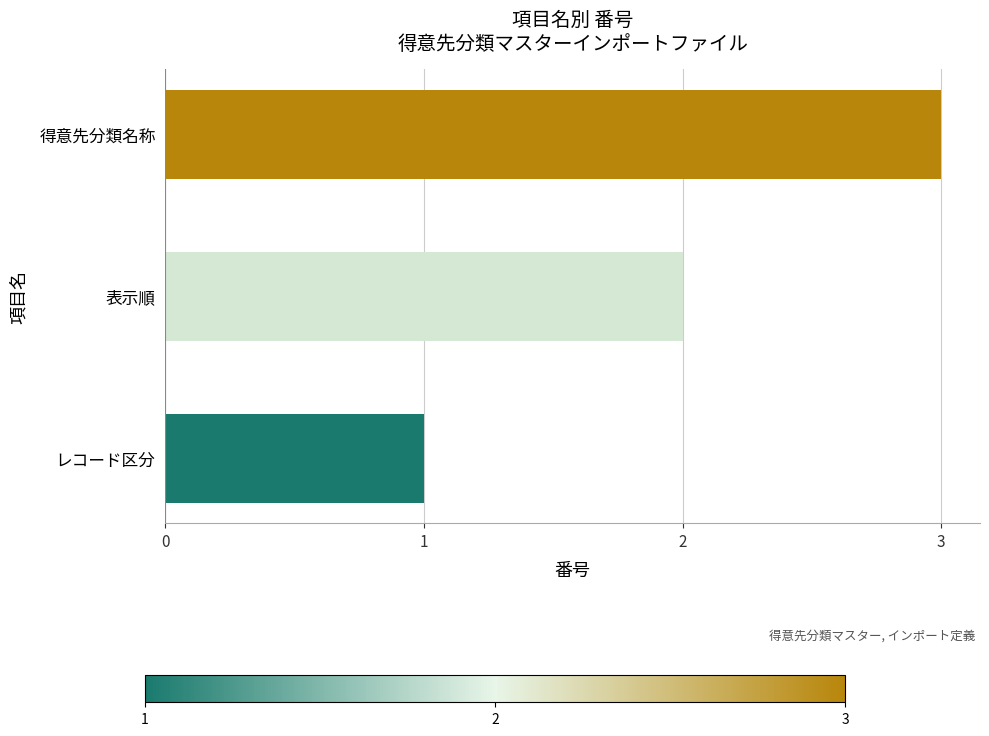

Where is the data nearest to the value 2?

表示順